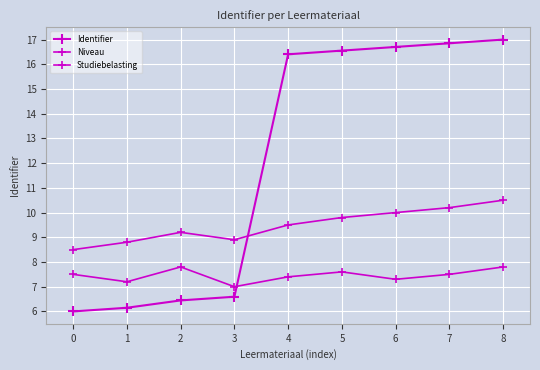

In Niveau, how many points are lower than both neighbors (excluding endpoints)?

3